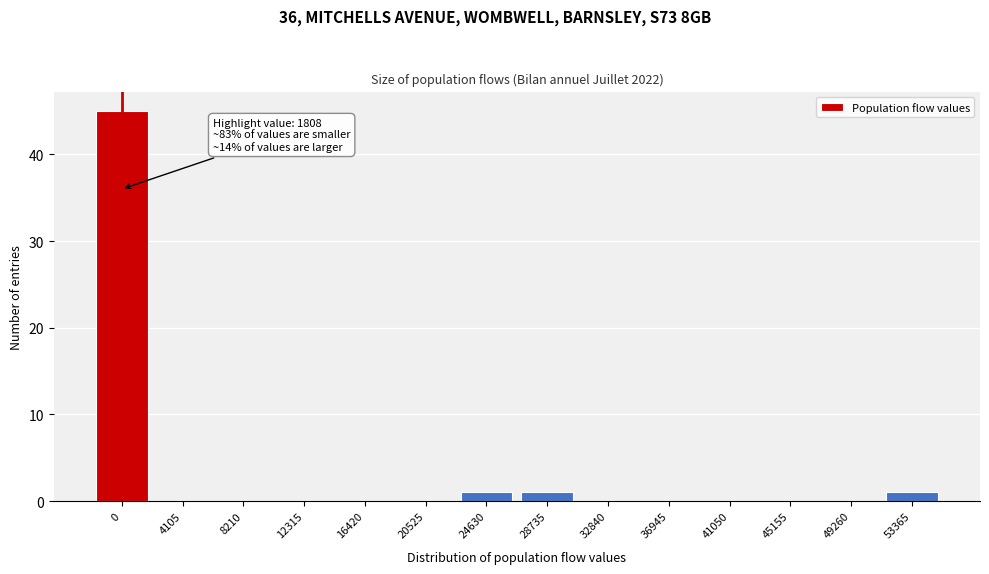

Reading left to right, what are all the values shown in this chart?

0=45	4105=0	8210=0	12315=0	16420=0	20525=0	24630=1	28735=1	32840=0	36945=0	41050=0	45155=0	49260=0	53365=1